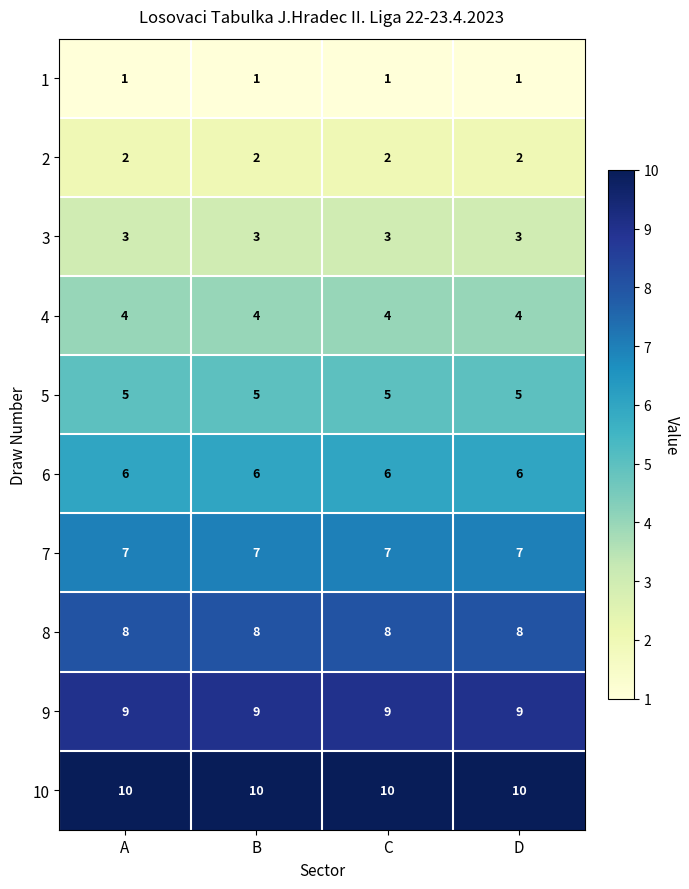

Which series has the largest total across all categories?

10